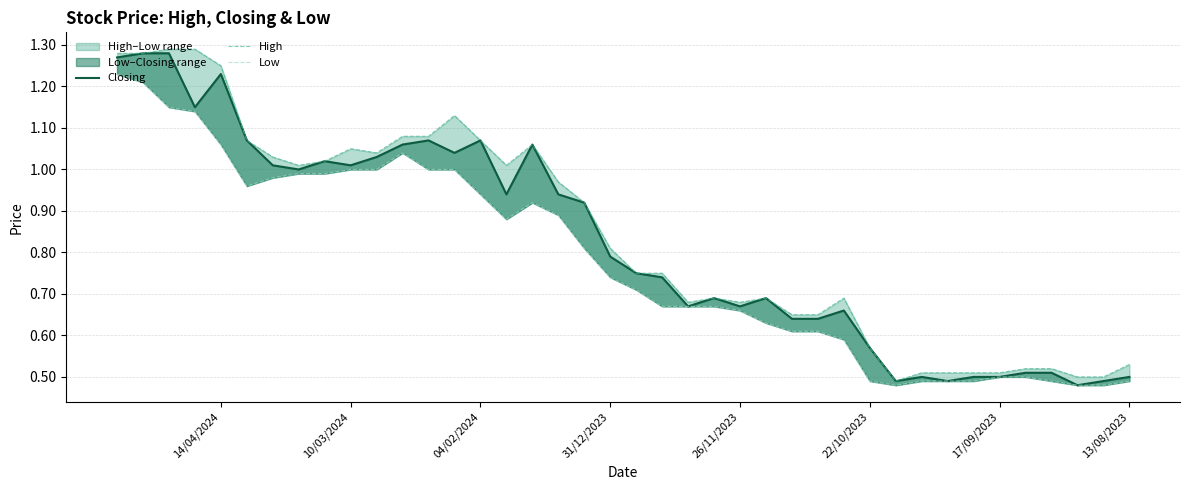

True or false: High has a value of 1.3 at 19.

False